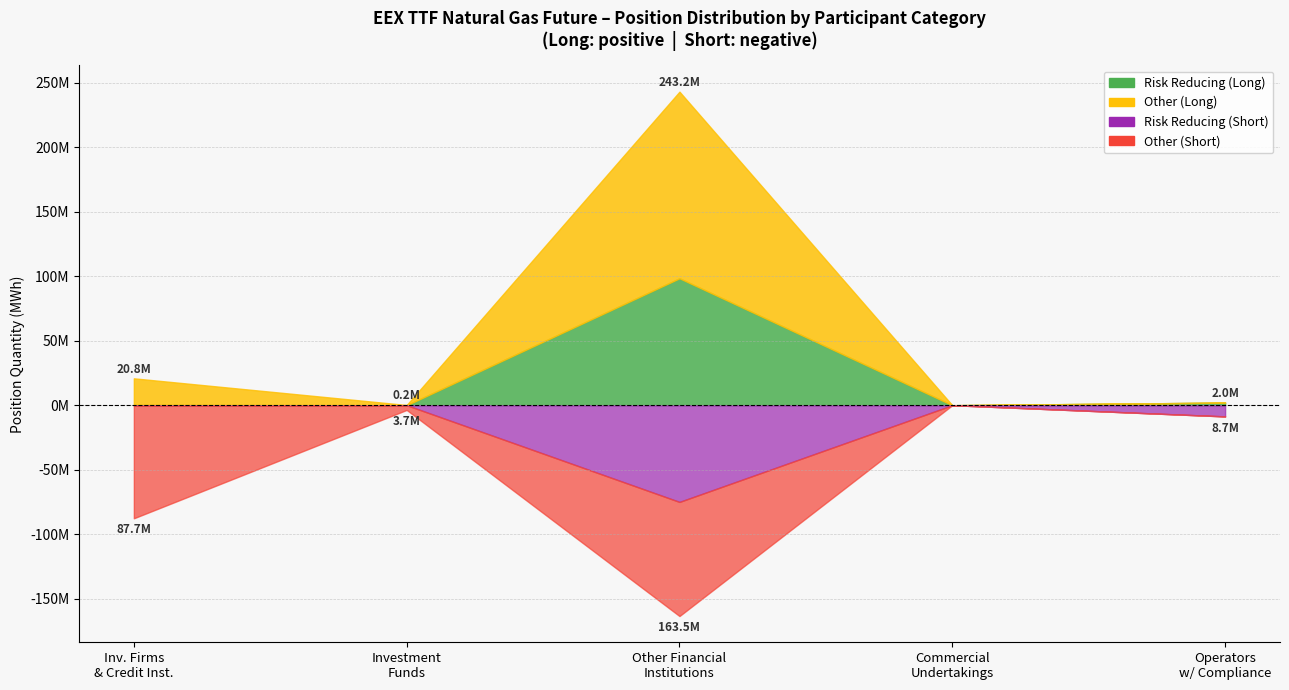

Reading left to right, extract all data points from this chart.

Long (Total): 20846090	169180	243172393	0	2021474
Short (Total): 87715488	3673739	163529133	0	8692983
Long (Risk Reducing): 256443	0	98444894	0	2021474
Short (Risk Reducing): 235670	0	75018448	0	8692983